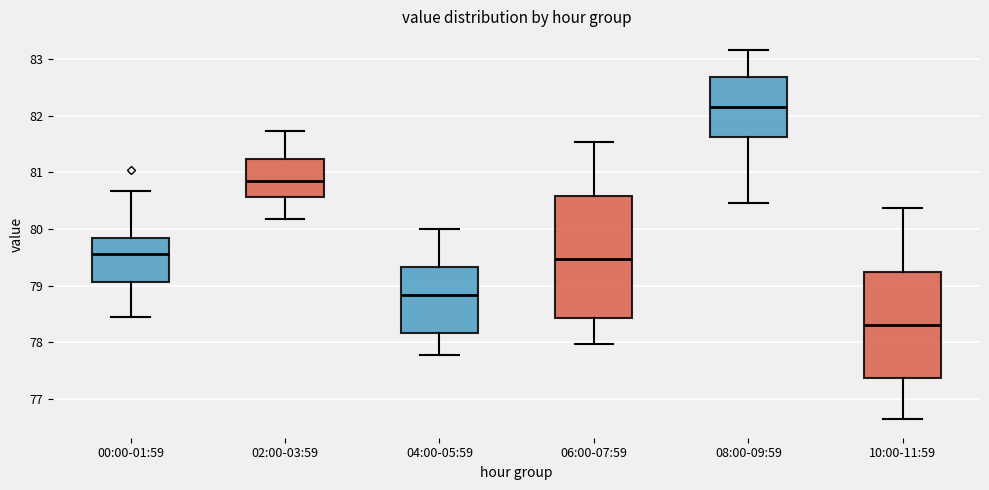

Comparing the boxes themselves (not the whiskers), which one is the tallest?

06:00-07:59